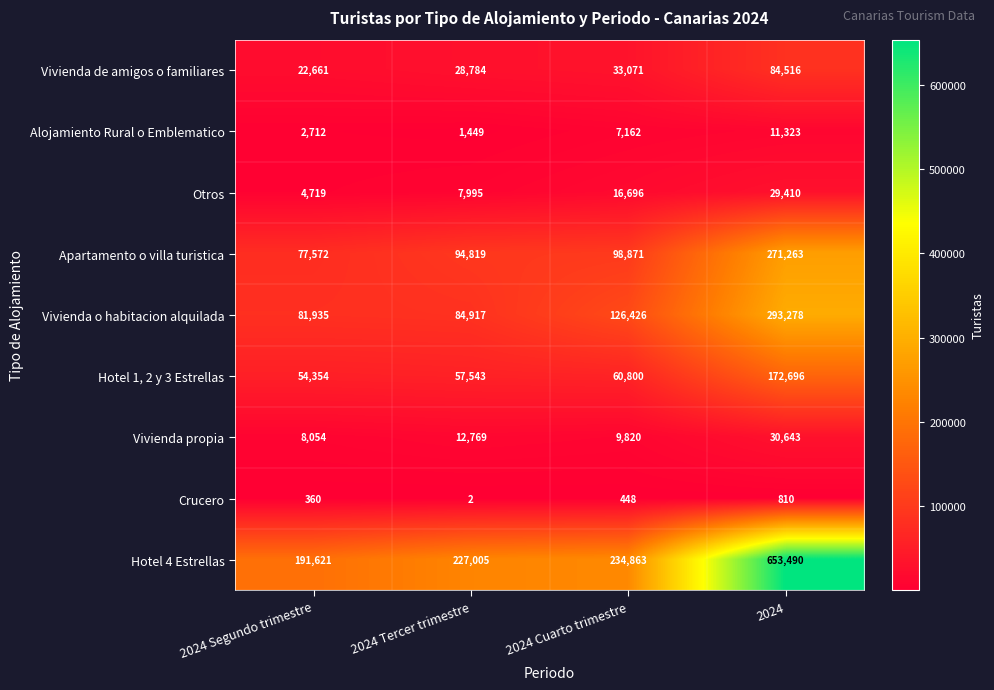

The Alojamiento Rural o Emblematico series shows 1449 at 2024 Tercer trimestre. True or false?

True